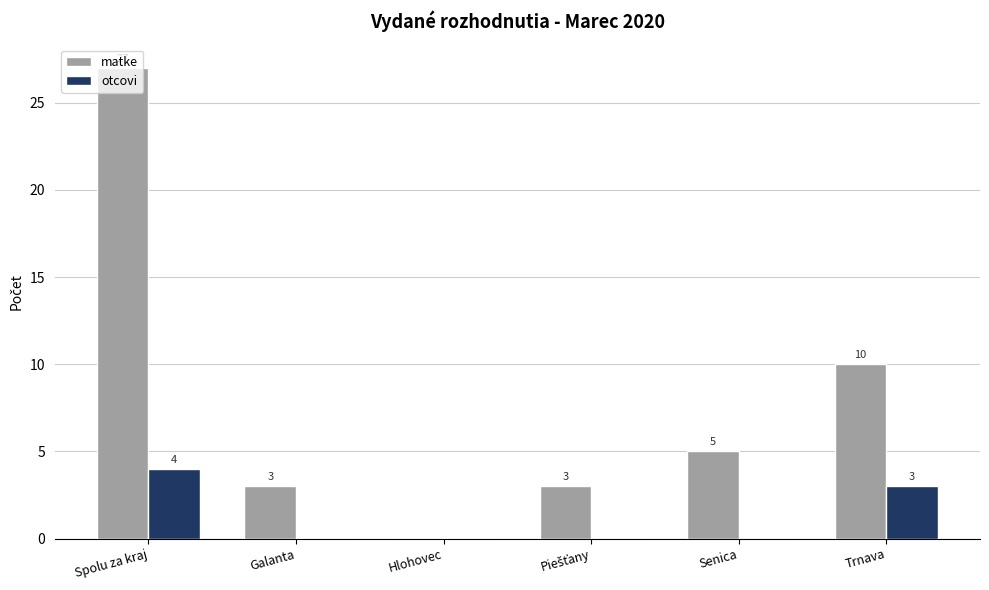

How many values in the otcovi series exceed 0?

2